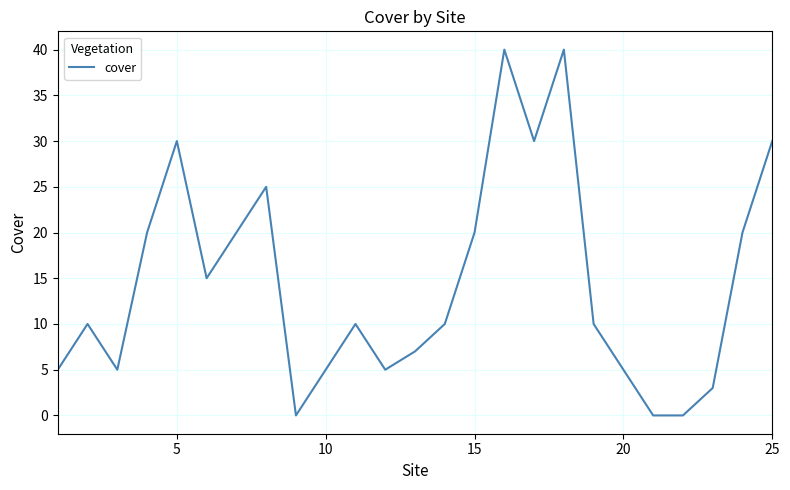

True or false: the data has more than 0 interior local peaks.

True